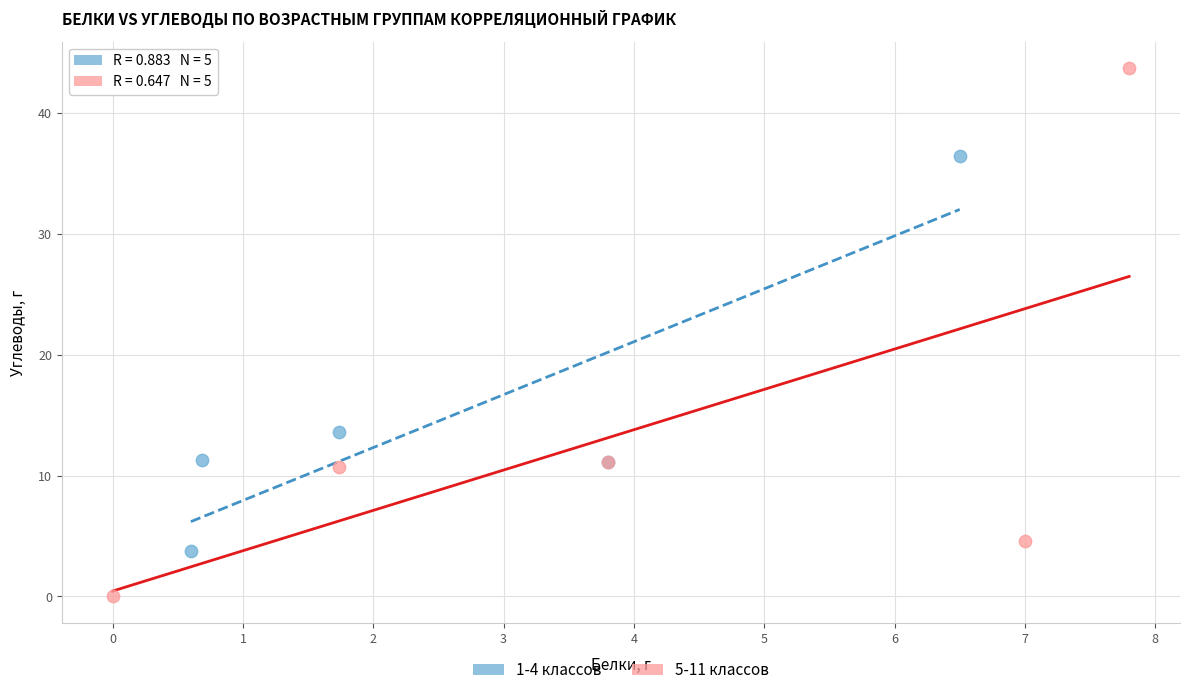

Which series contains the lowest Y value?

5-11 классов